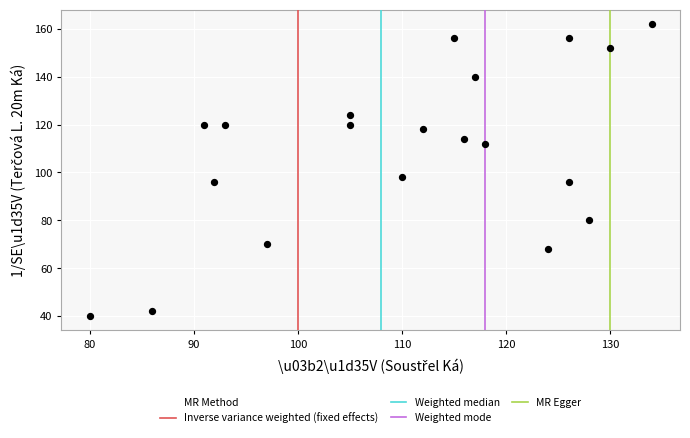

What Y value in the scatter plot is closest to 101?

98